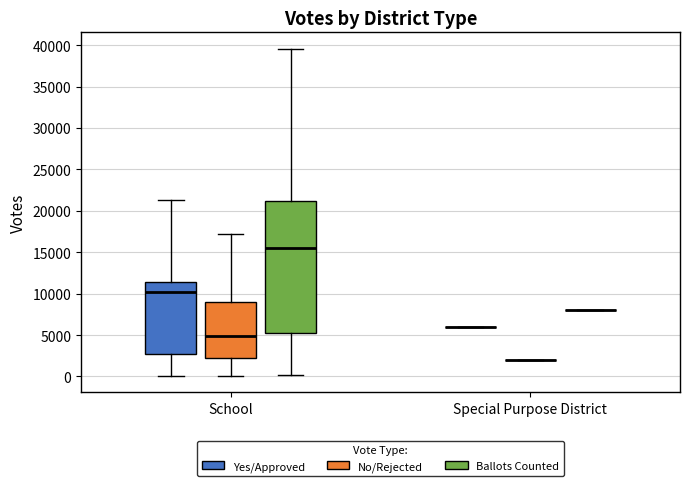

Reading left to right, transcribe this box plot: for each box, give where its median line is, the range the box spans, and where its two whiskers end, as read against the y-axis. The values are not printed on the chart, so give them approximately, as read against the axis.

School (Yes/Approved): median 10000, box 2500 to 11500, whiskers 0 to 21500
School (No/Rejected): median 5000, box 2000 to 9000, whiskers 0 to 17000
School (Ballots Counted): median 15500, box 5500 to 21000, whiskers 0 to 39500
Special Purpose District (Yes/Approved): box collapsed to a line at 6000, whiskers 6000 to 6000
Special Purpose District (No/Rejected): box collapsed to a line at 2000, whiskers 2000 to 2000
Special Purpose District (Ballots Counted): box collapsed to a line at 8000, whiskers 8000 to 8000